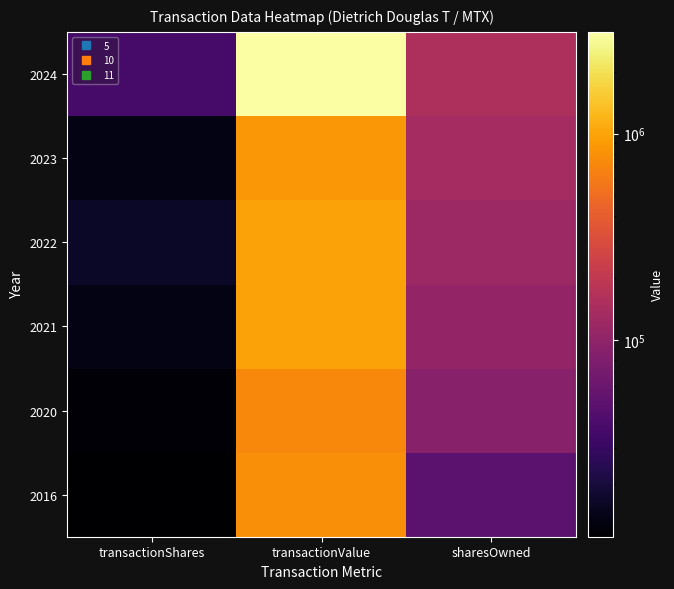

Rank the series by their maximum value, from lowest to highest.

2020, 2016, 2023, 2022, 2021, 2024